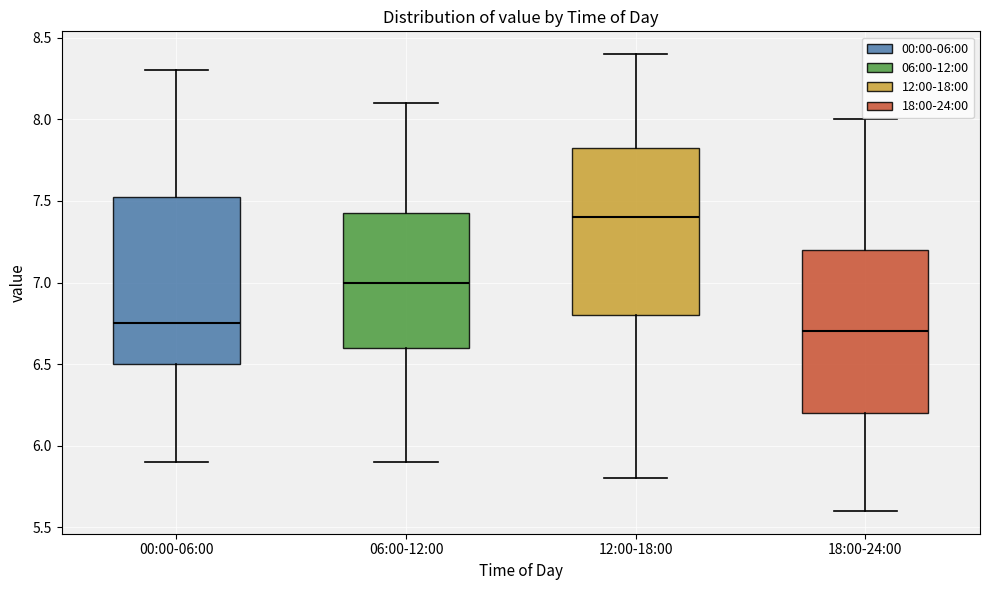

Where does the upper whisker of the box for 12:00-18:00 end on the y-axis? The values are not printed on the chart, so give them approximately, as read against the axis.

8.40